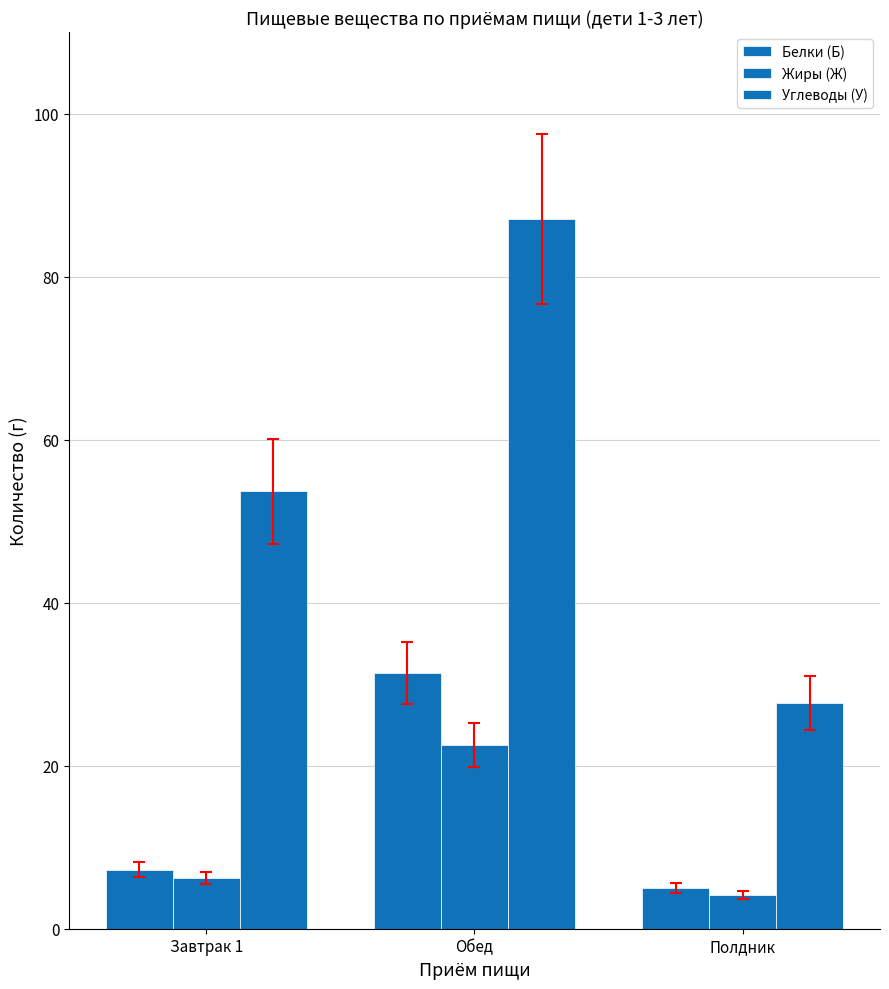

How many groups of bars are there?

3